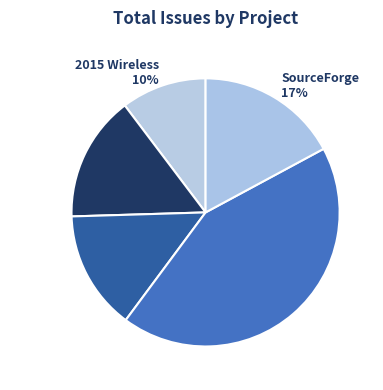

Is the sum of SourceForge 17% and RALF 43% greater than half?

Yes